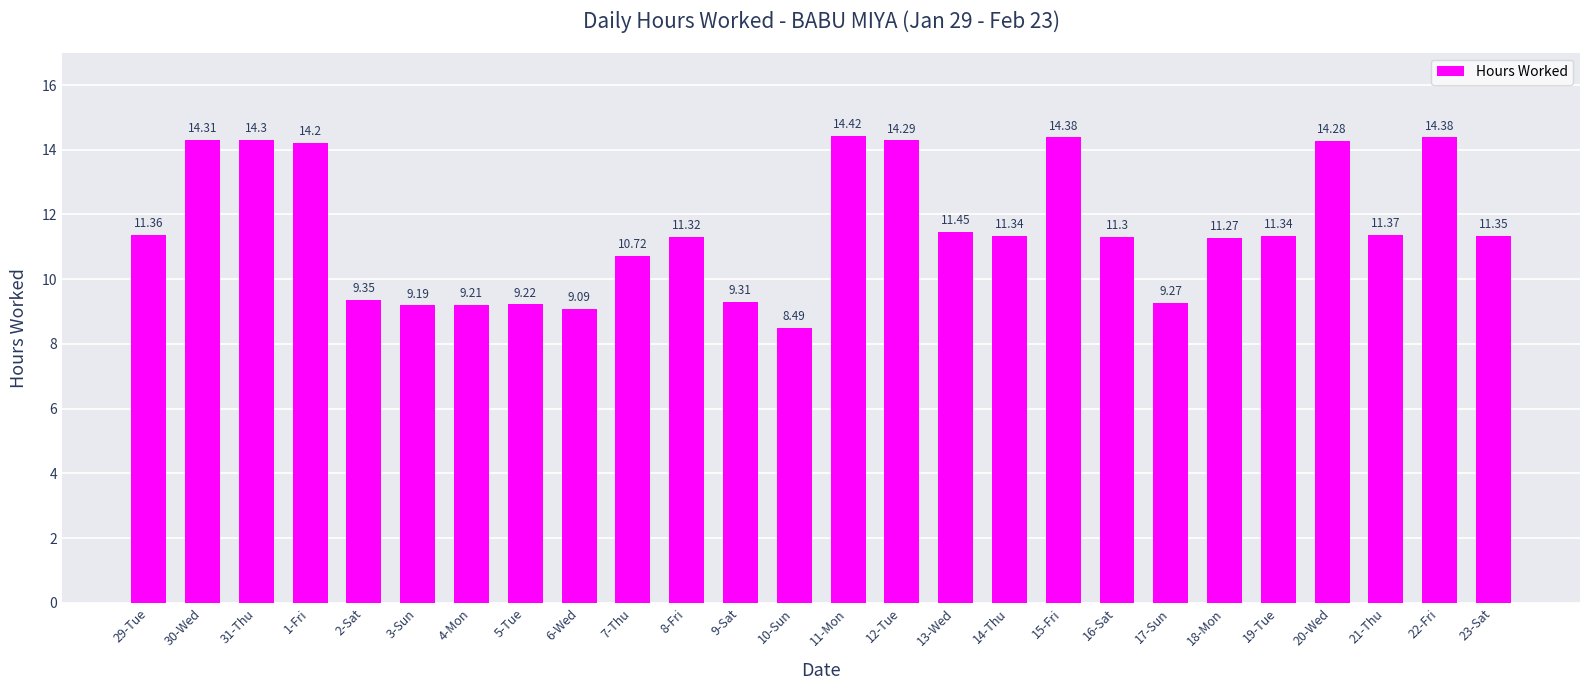

What is the average value?

11.6